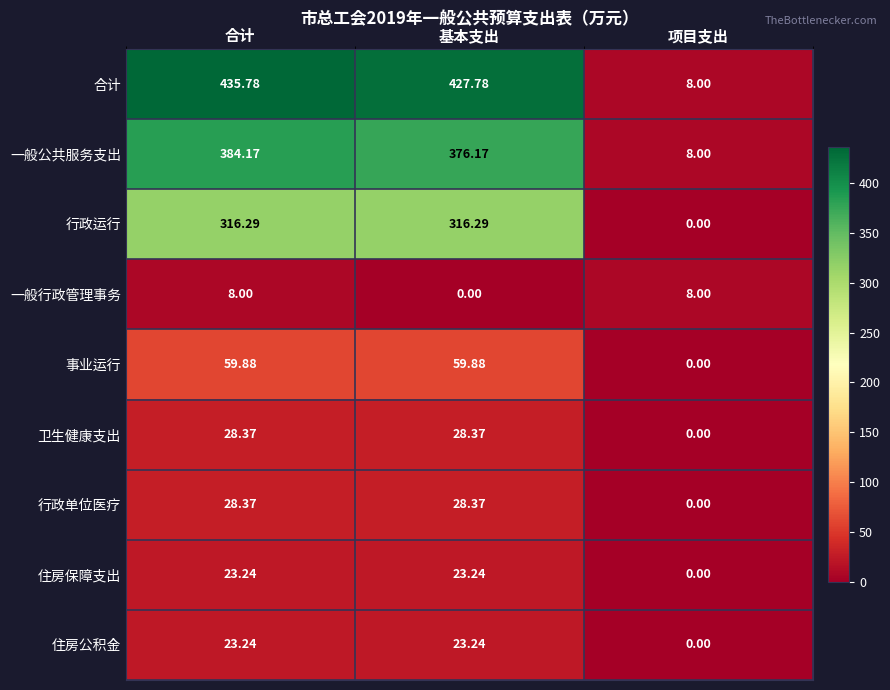

Which series has the widest spread of values?

合计